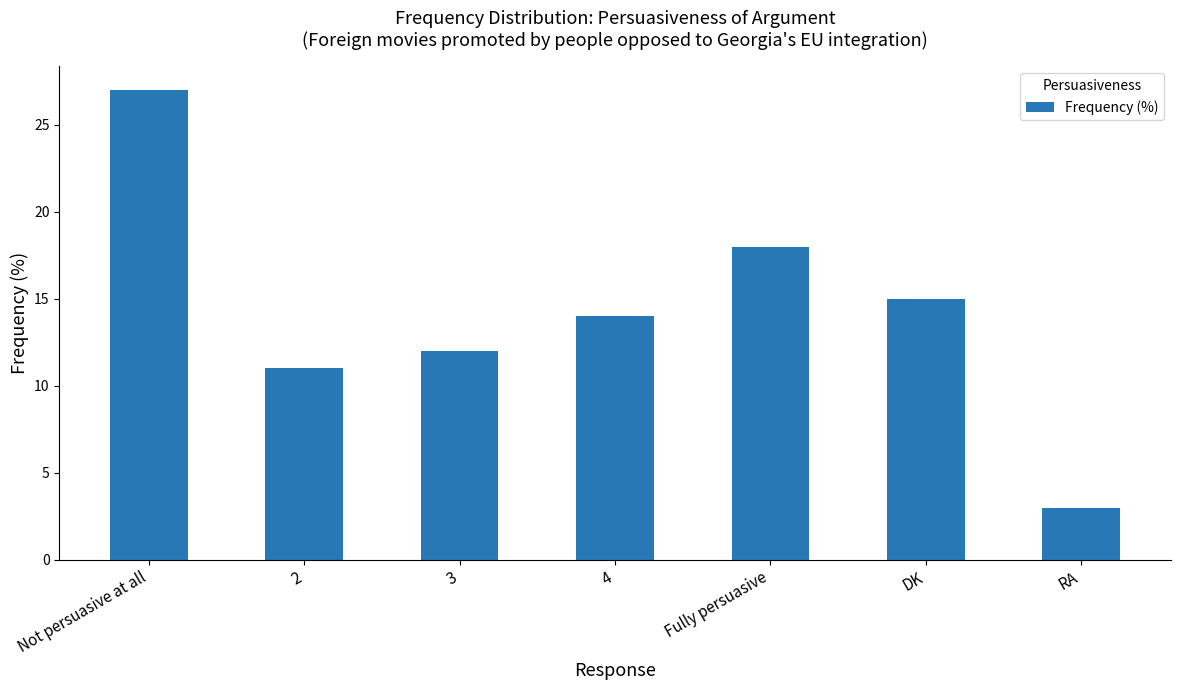

The chart shows a value of 9 at 4. True or false?

False